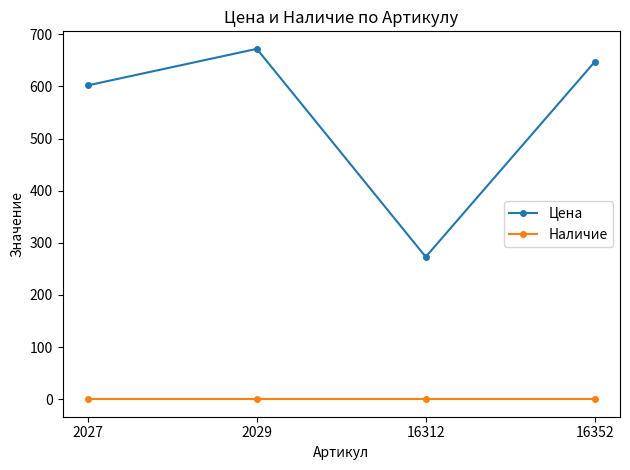

What is the spread (max minus min) of values at 16312?

273